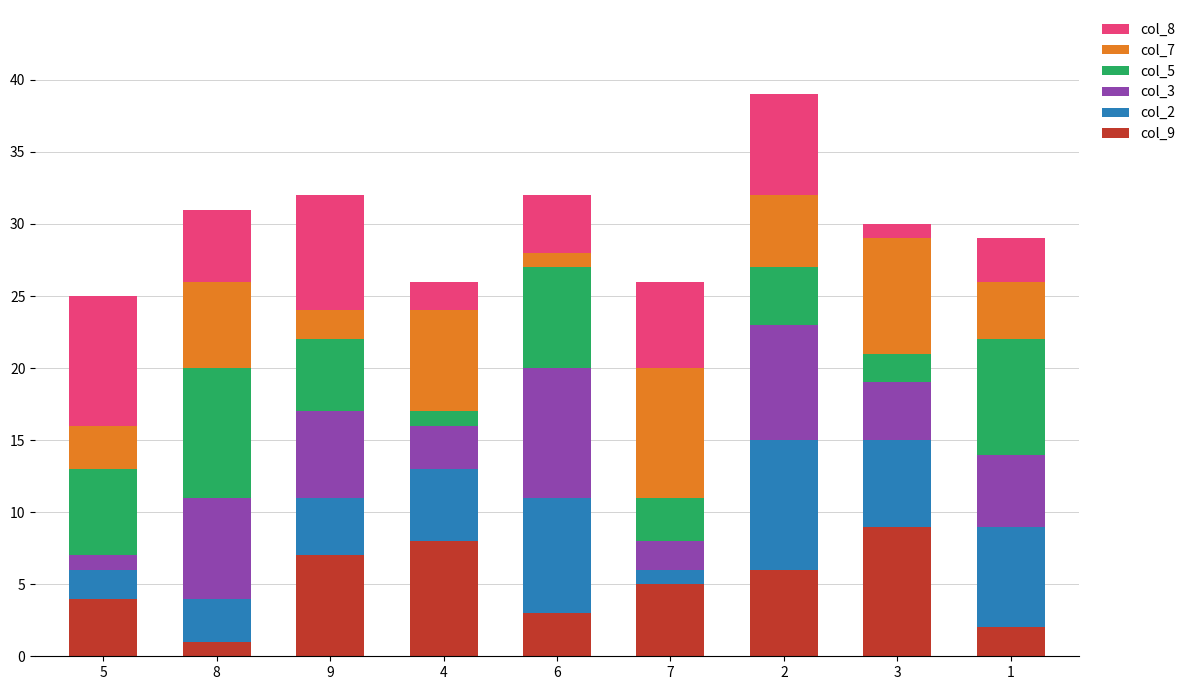

The value of col_9 at 2 is 6. True or false?

True